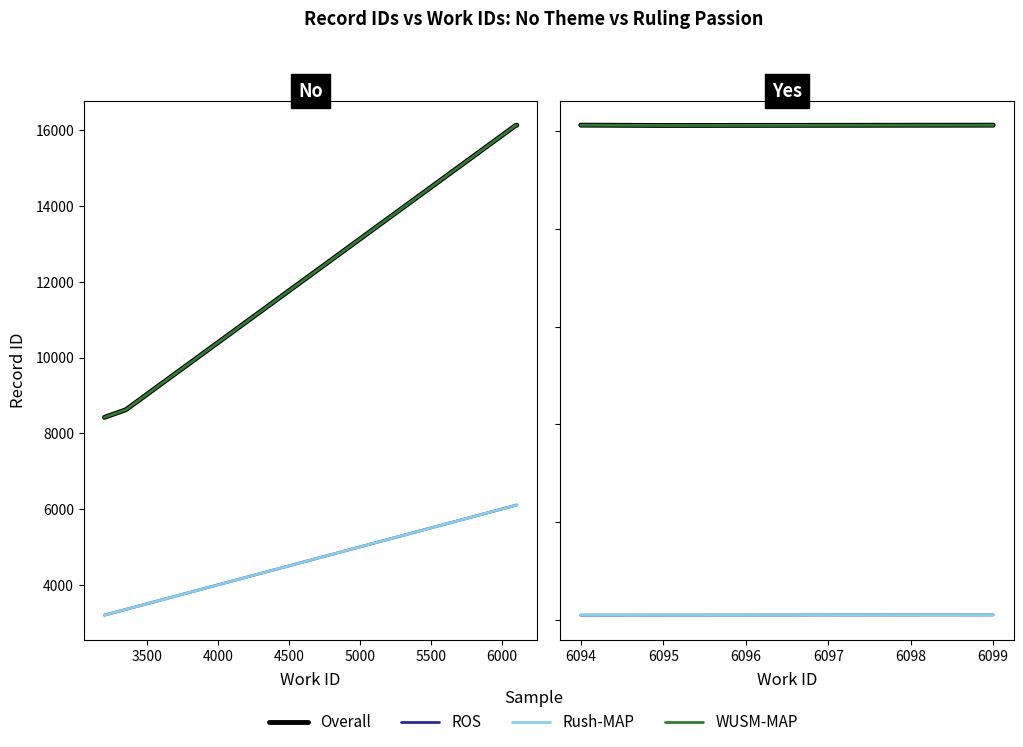

Rank the series at 6099 from highest to lowest value.

Overall, WUSM-MAP, ROS, Rush-MAP